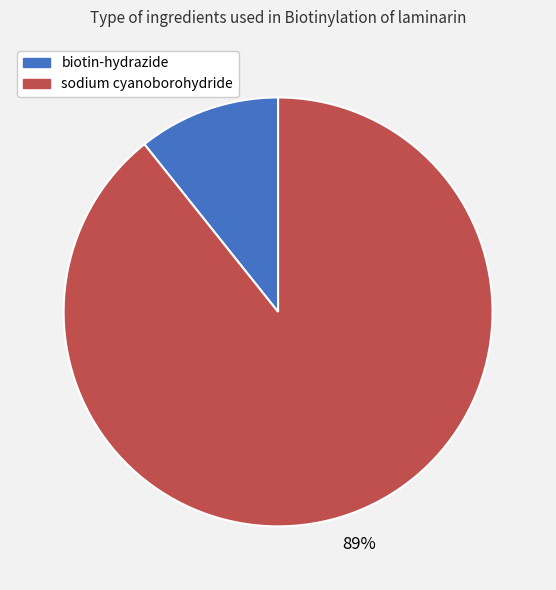

To the nearest percent, what percentage of the pie is biotin-hydrazide?

11%